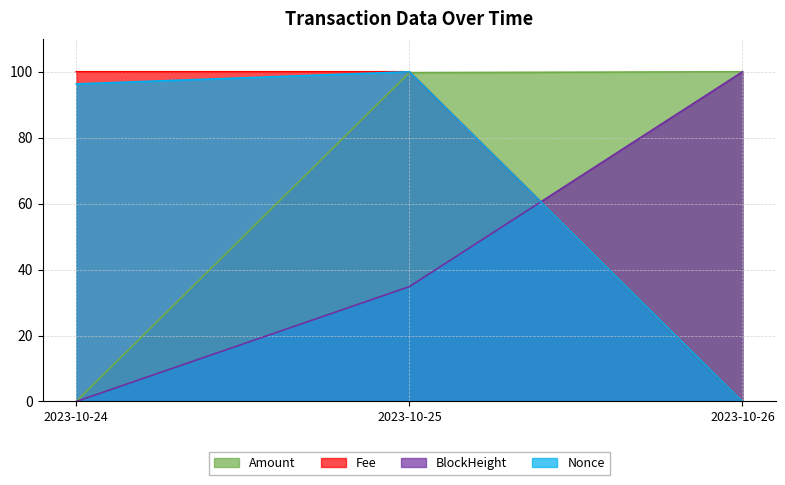

Where is BlockHeight nearest to the value 50?

2023-10-25